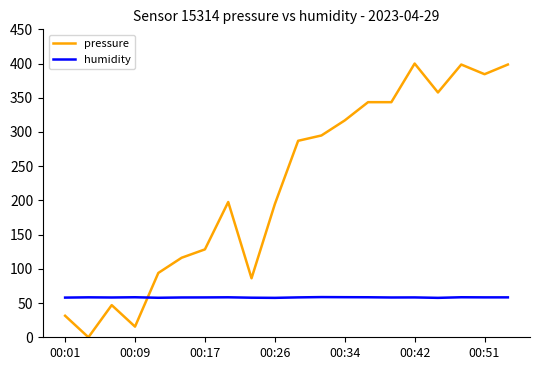

Which series has the largest total across all categories?

pressure